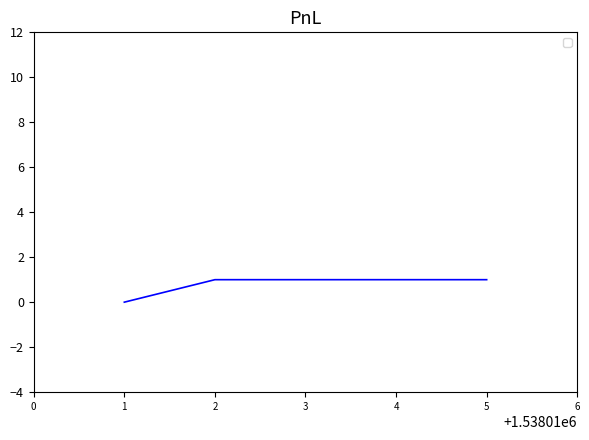

Rank the categories by value from lowest to highest.

1, 5, 4, 3, 2